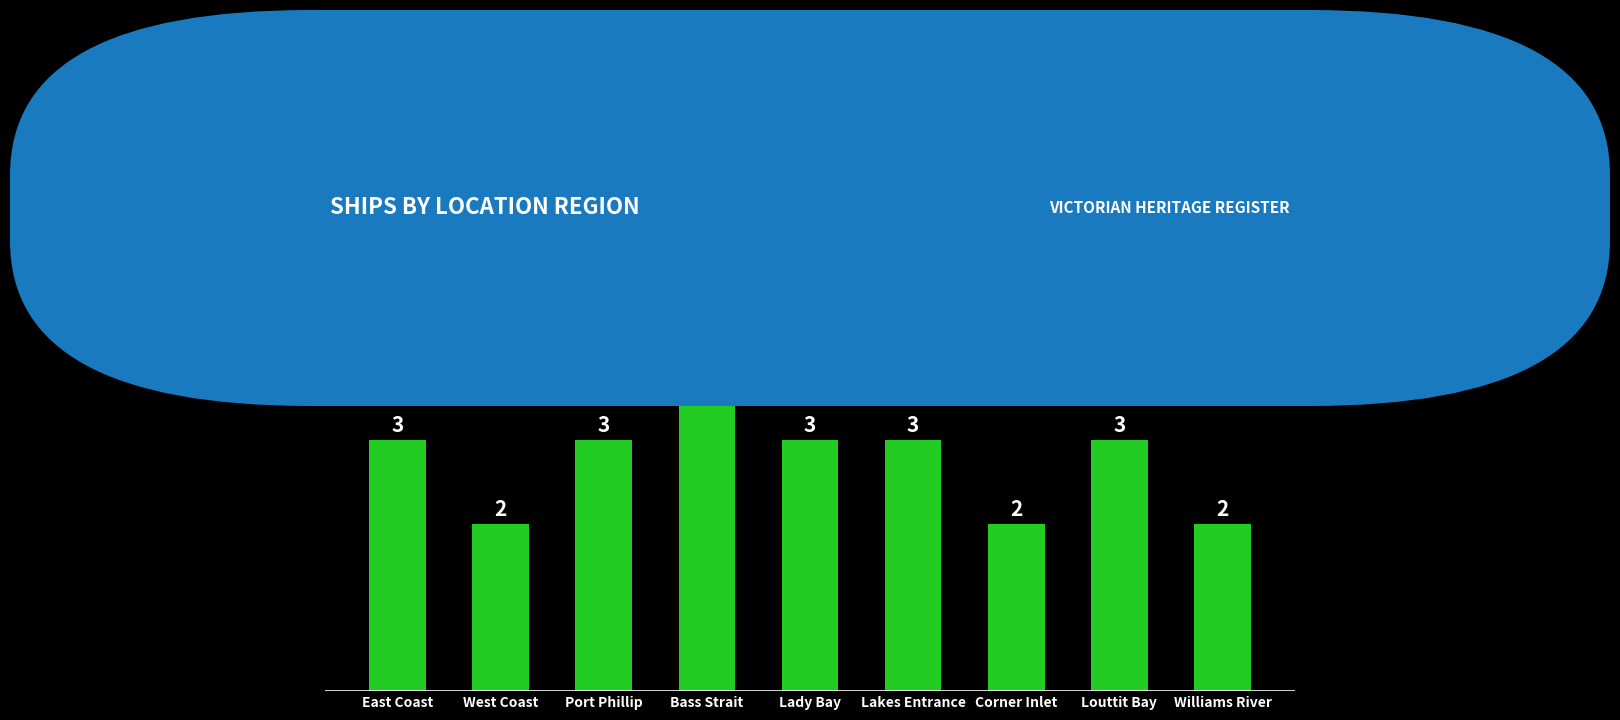

Reading left to right, what are all the values shown in this chart?

East Coast=3	West Coast=2	Port Phillip=3	Bass Strait=4	Lady Bay=3	Lakes Entrance=3	Corner Inlet=2	Louttit Bay=3	Williams River=2